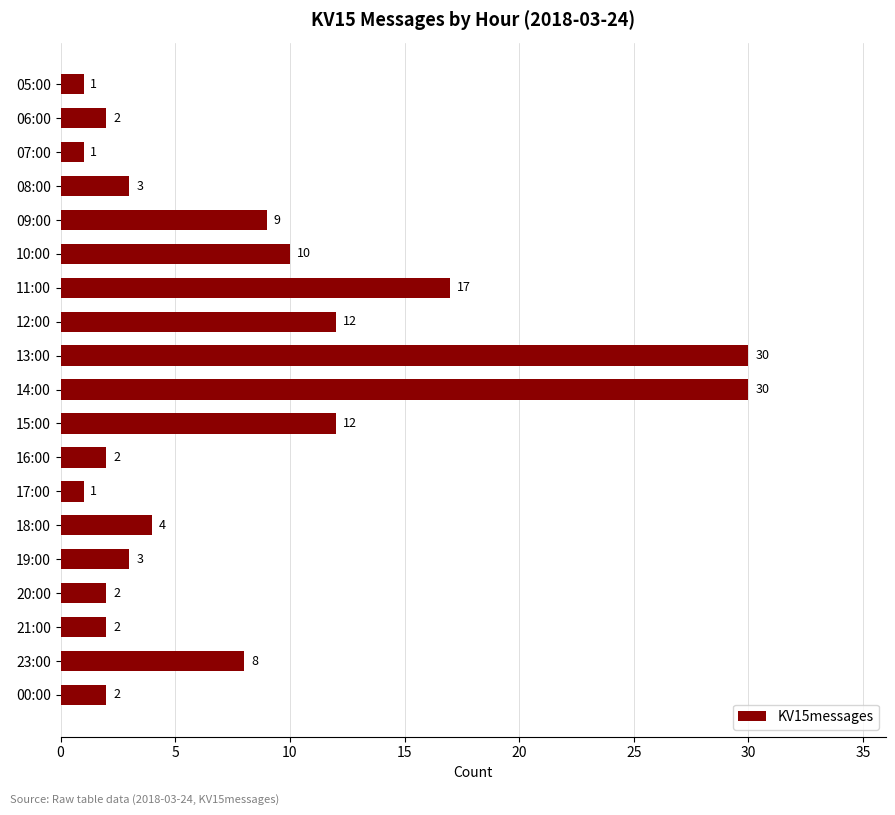

Are the bars horizontal?

Yes